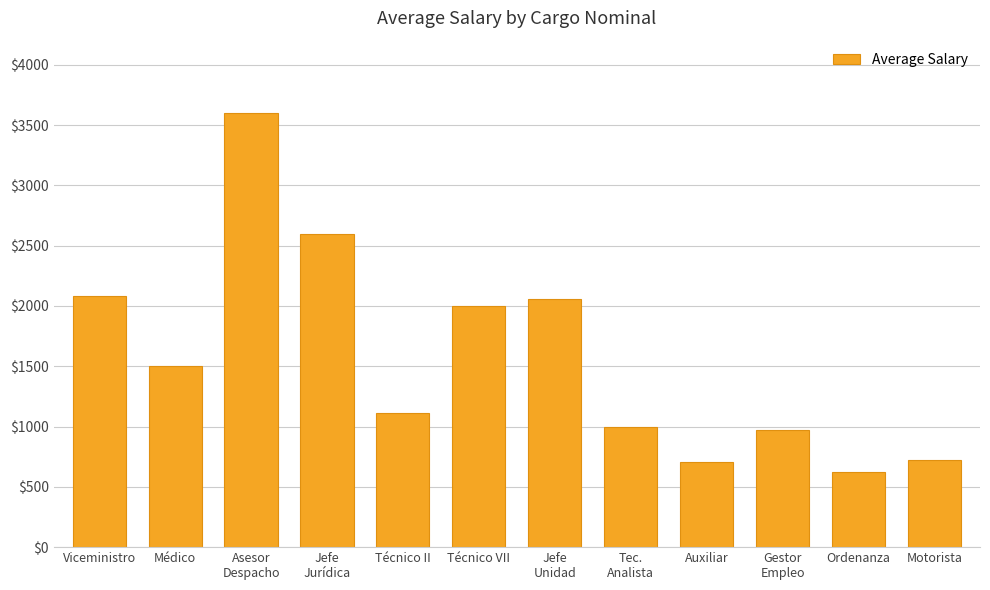

What position from the left is Jefe
Jurídica?

4